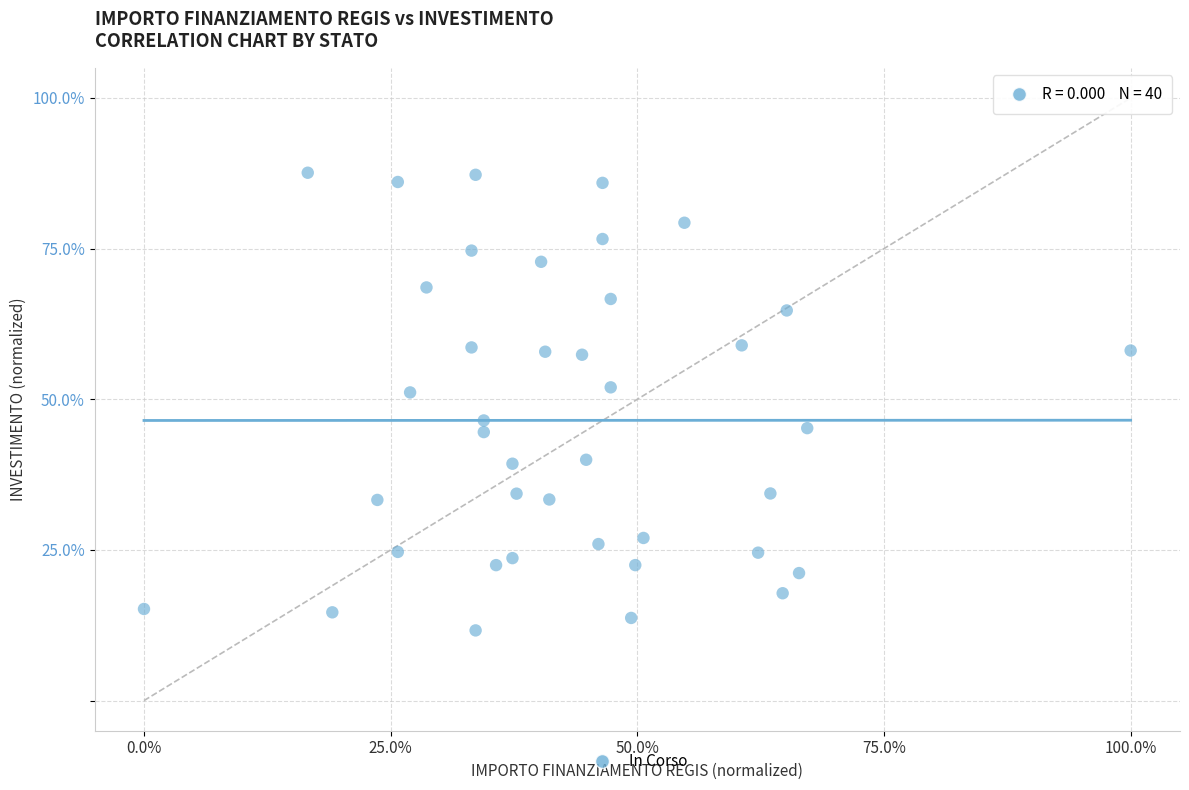

What is the range of X values (max minus min)?

100.0